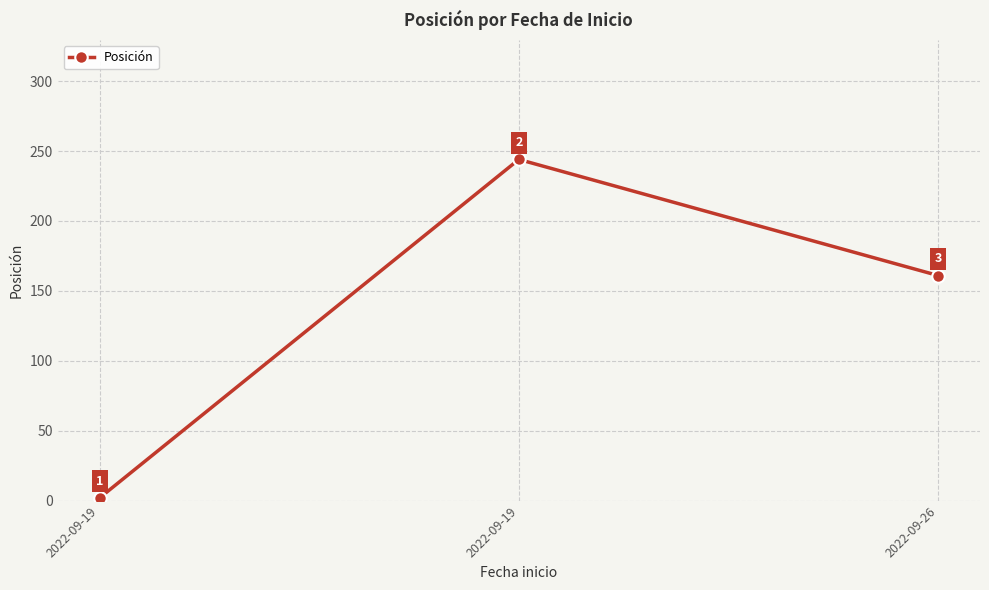

At which label does the data first exceed 161?

2022-09-19